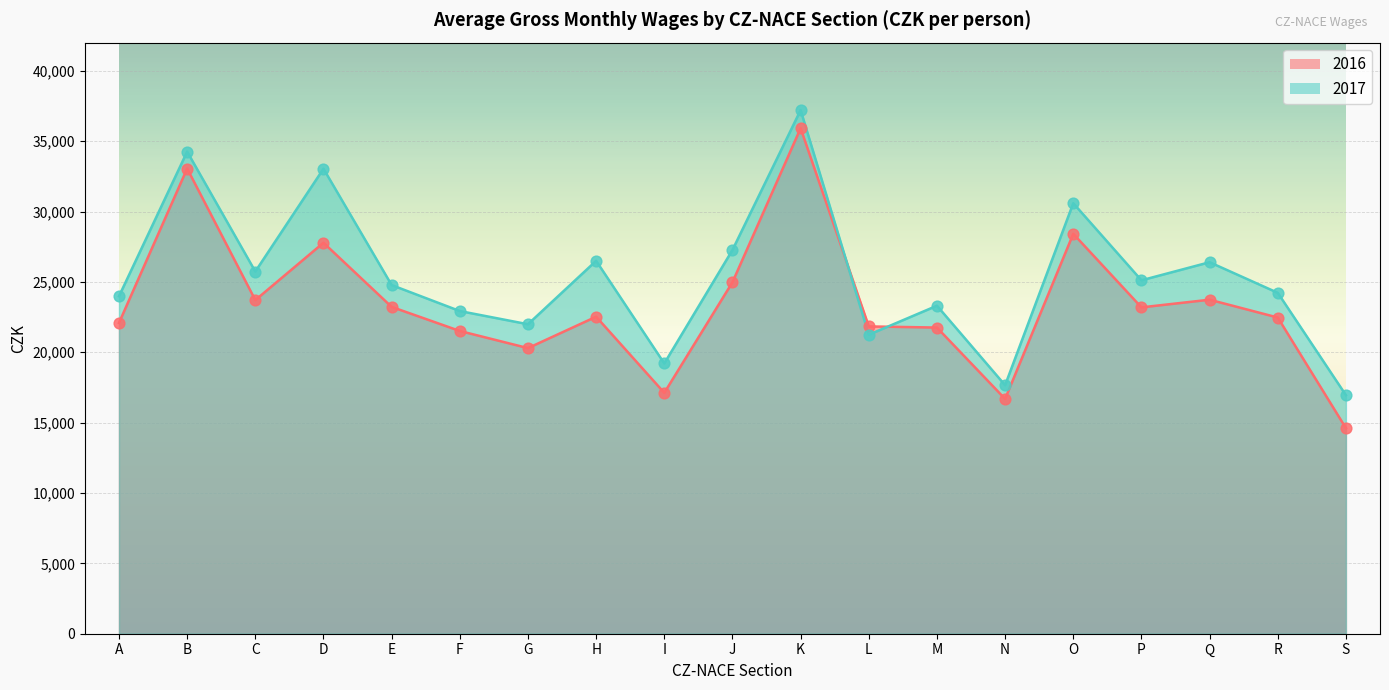

Which series contains the highest Y value?

2017